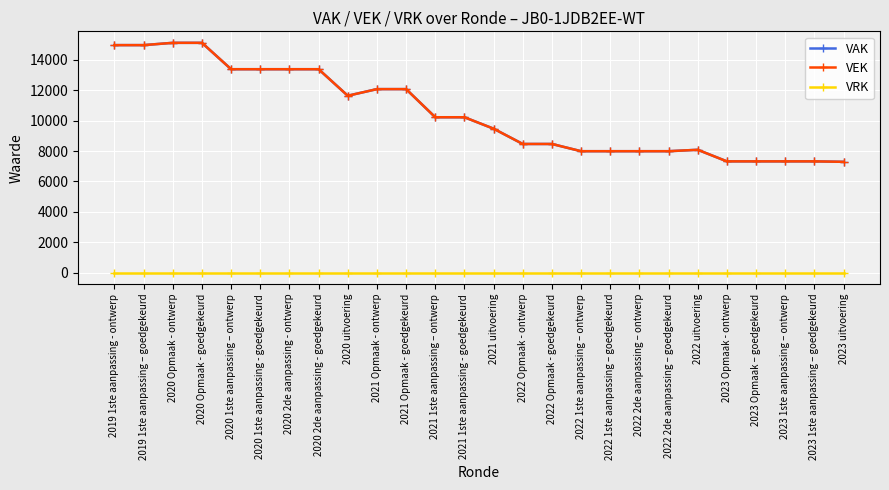

True or false: VRK and VAK intersect in this chart.

False